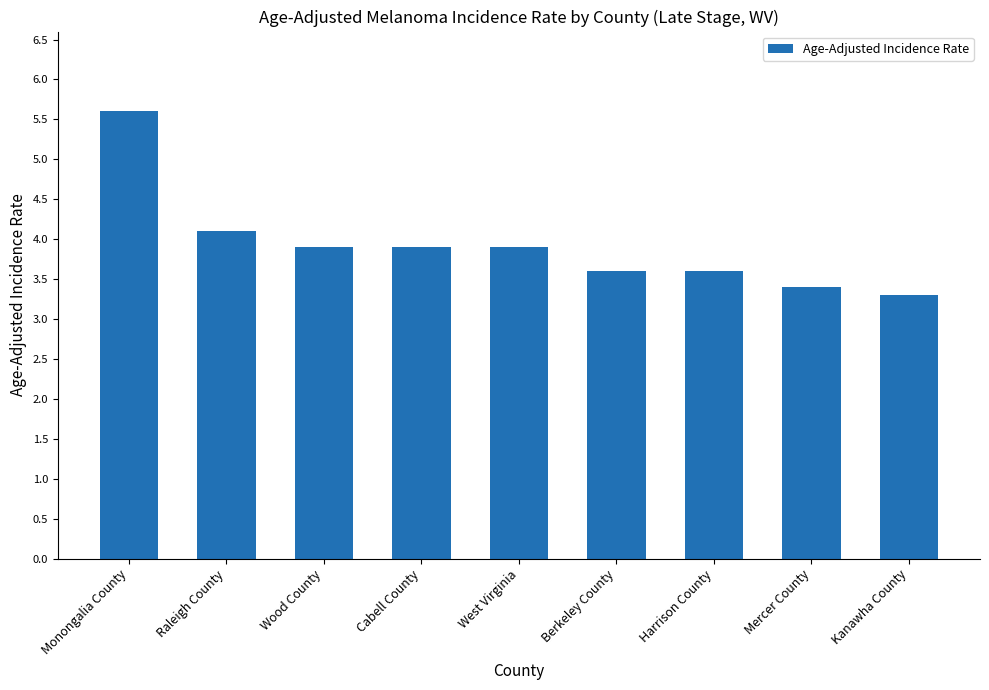

Is it true that the value at West Virginia is 5.6?

False